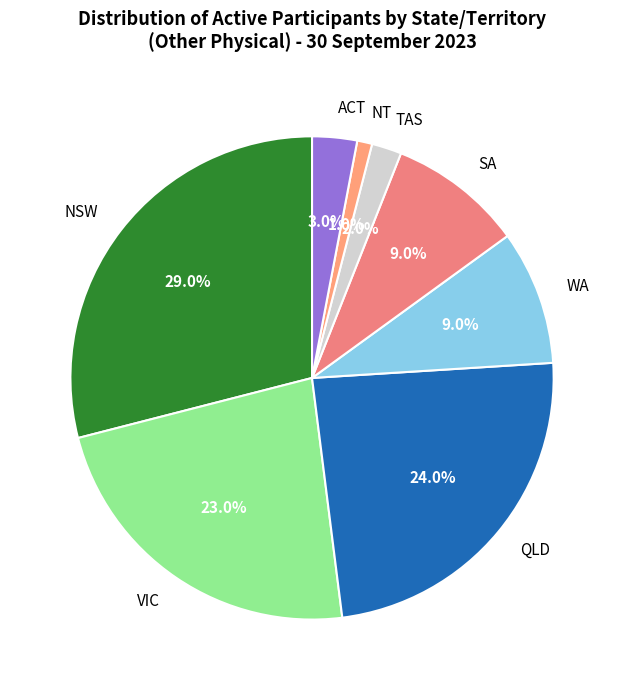

Combined, do QLD and NSW account for over 50%?

Yes